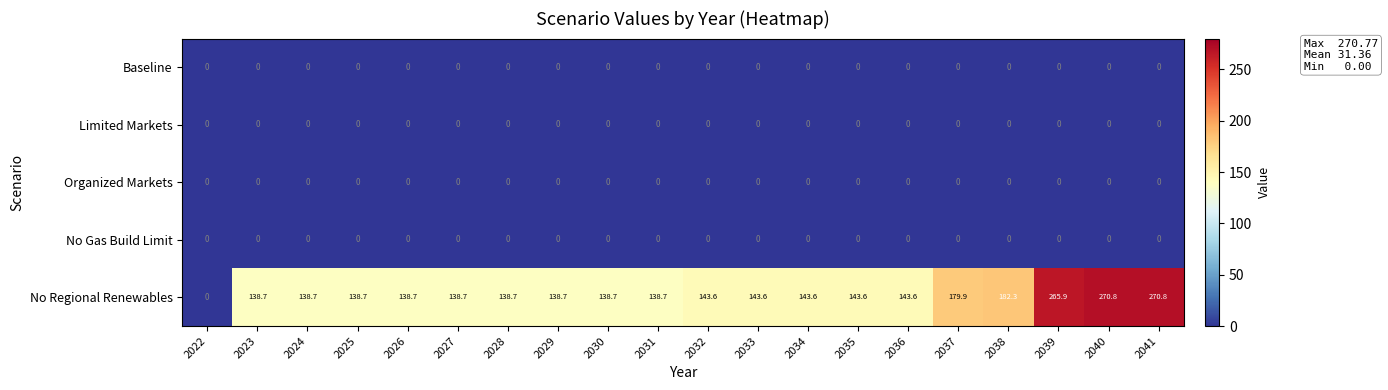

What is the maximum value shown in the chart?

270.8